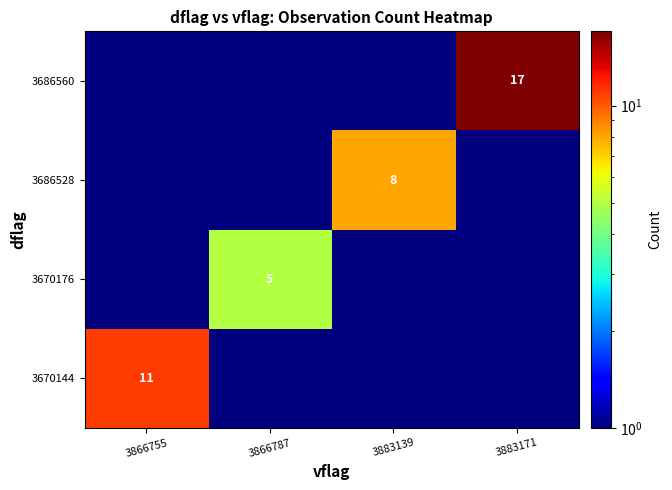

How many series are shown in this chart?

4